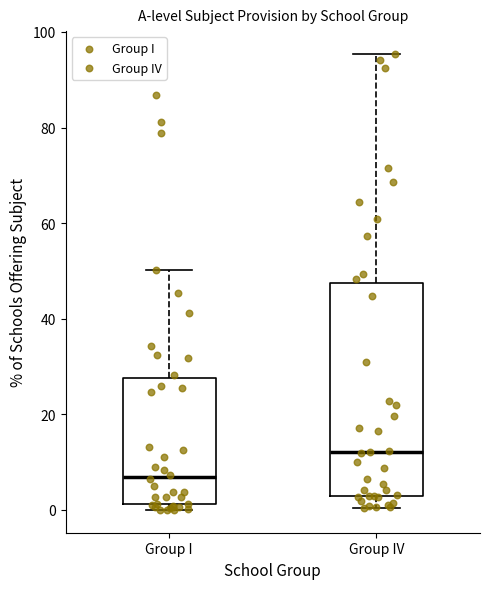

Which box is the tallest, from its lower edge to its upper edge?

Group IV